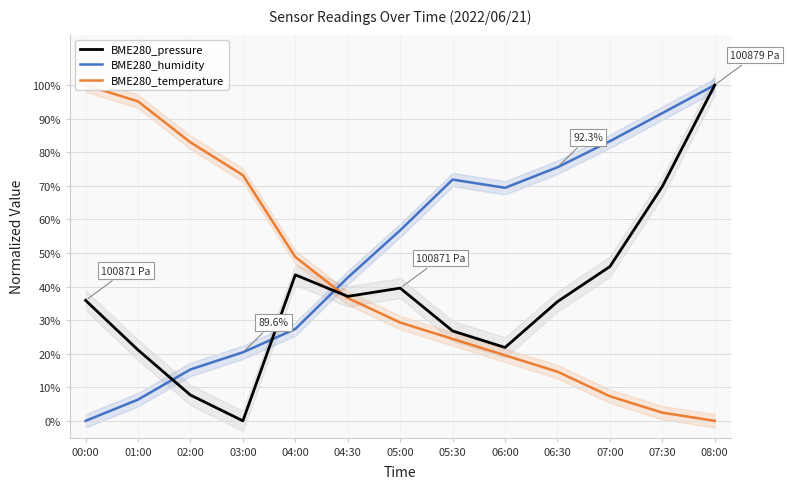

The BME280_pressure series shows 11.0 at 06:00. True or false?

False